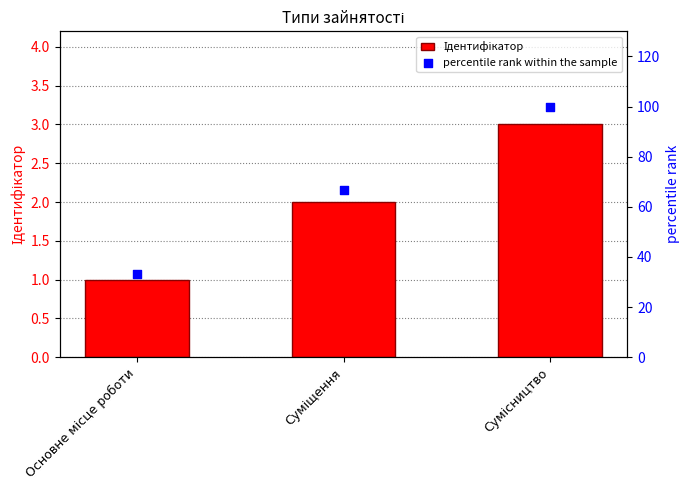

At how many categories does at least one series exceed 22?

3